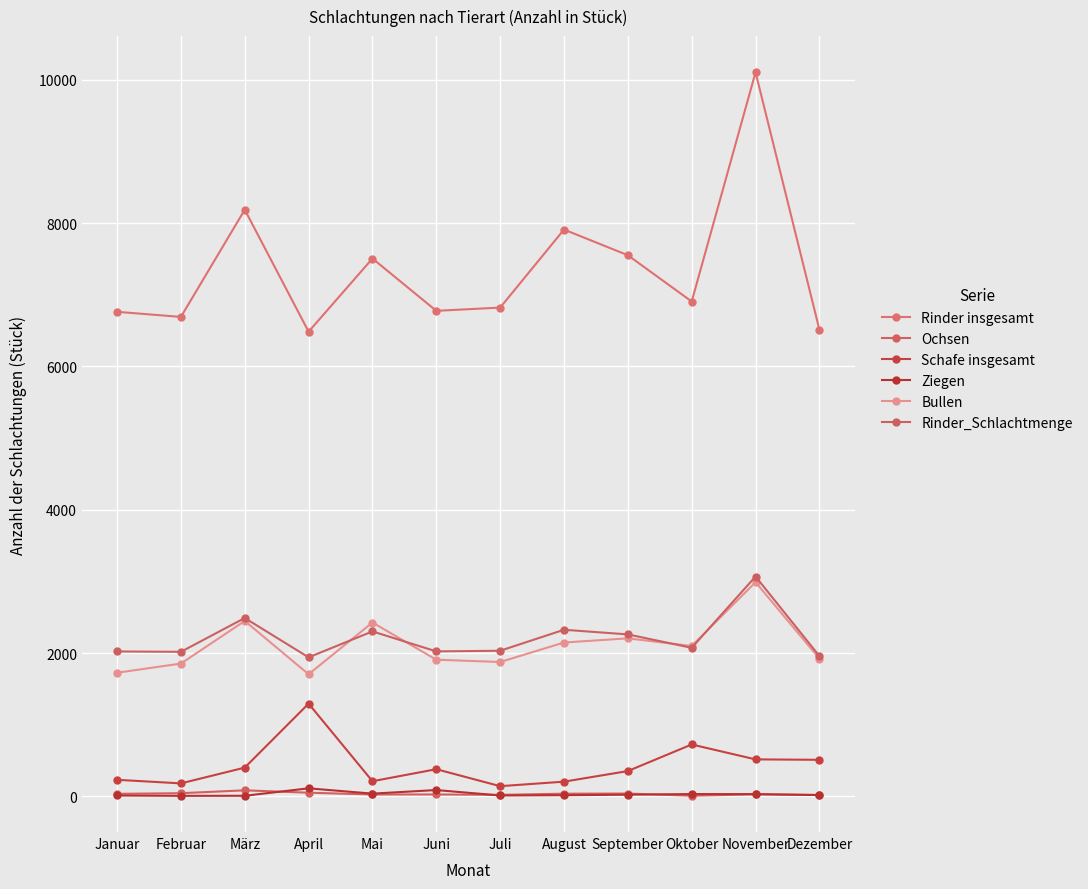

In Rinder insgesamt, how many points are lower than both neighbors (excluding endpoints)?

4